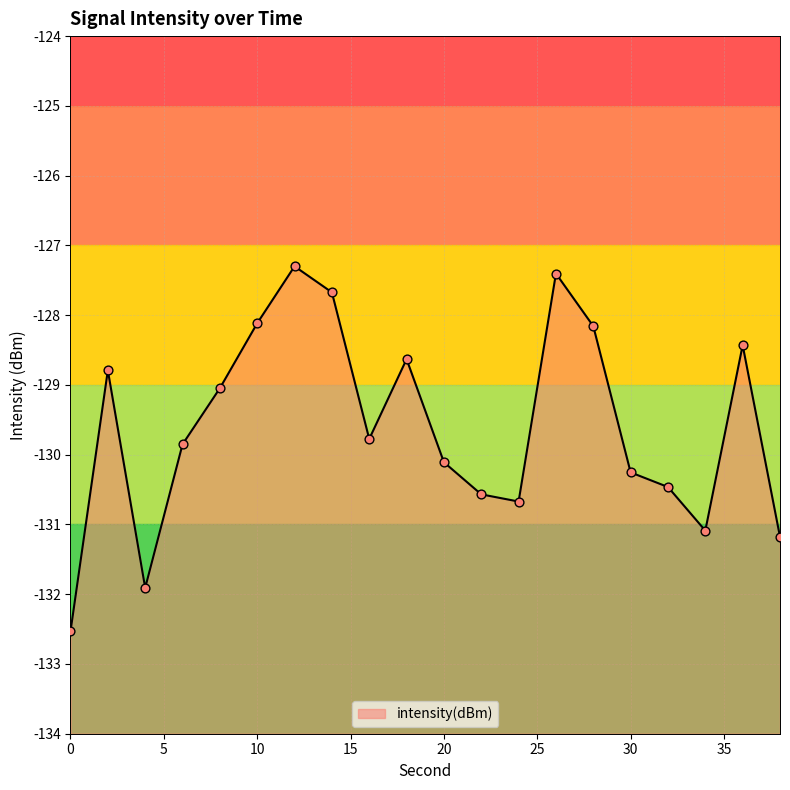

Between 22 and 8, which is larger?

8